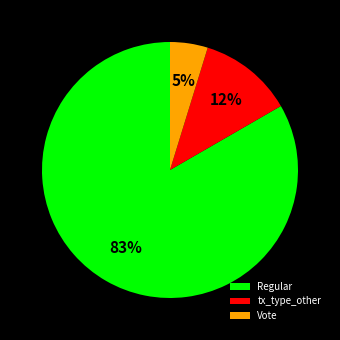

Is Regular the majority of the pie?

Yes